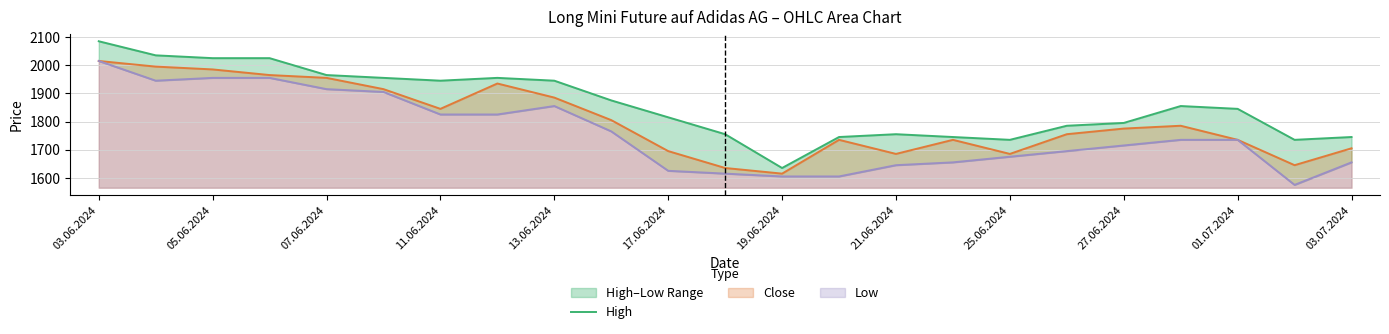

Where does the data first go above 1845?

03.06.2024